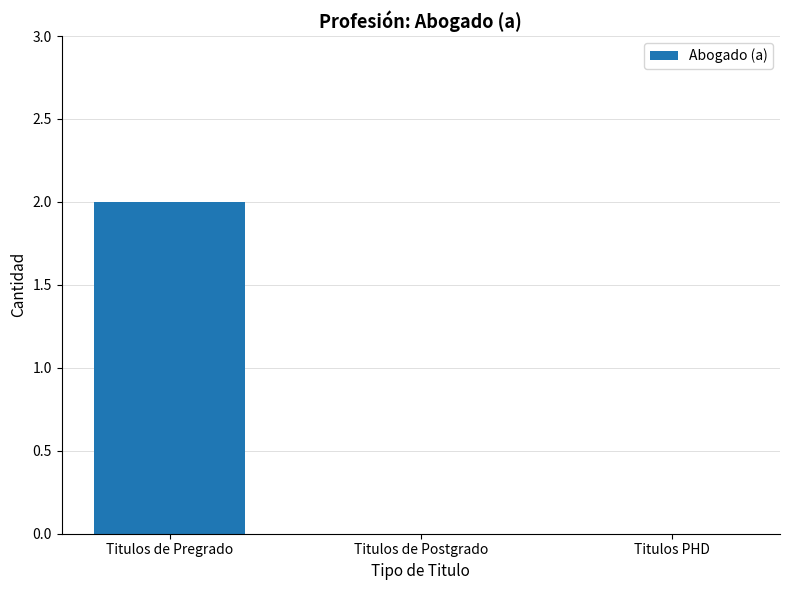

True or false: the data shows 3 at Titulos de Pregrado.

False